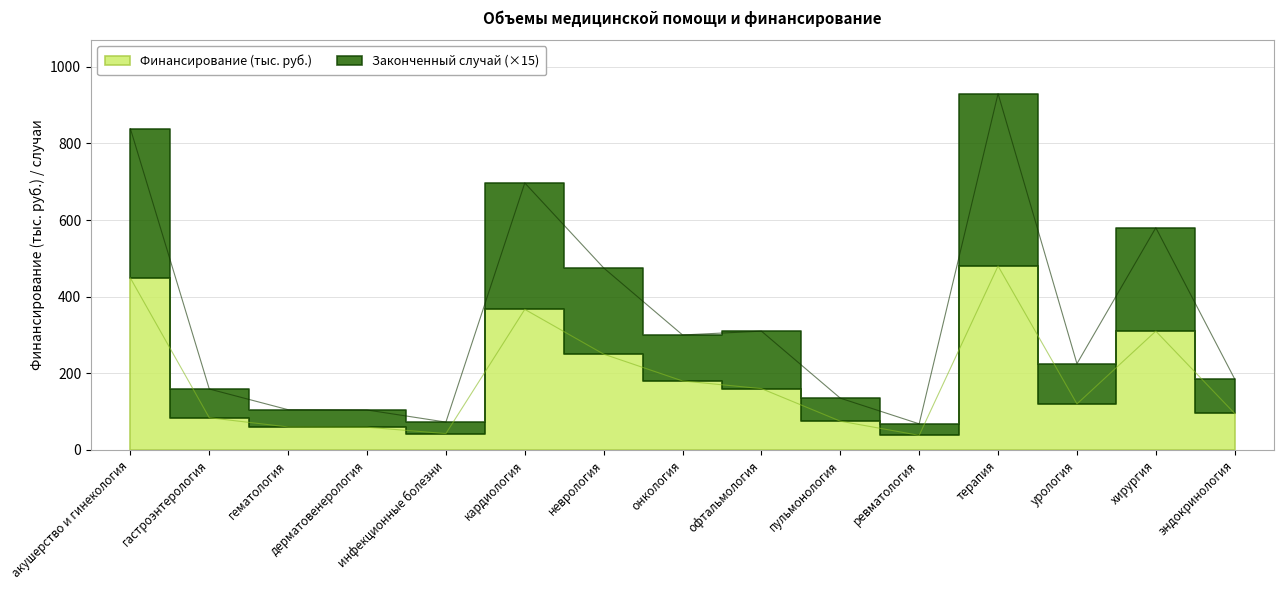

Which category has the lowest value across all series?

ревматология